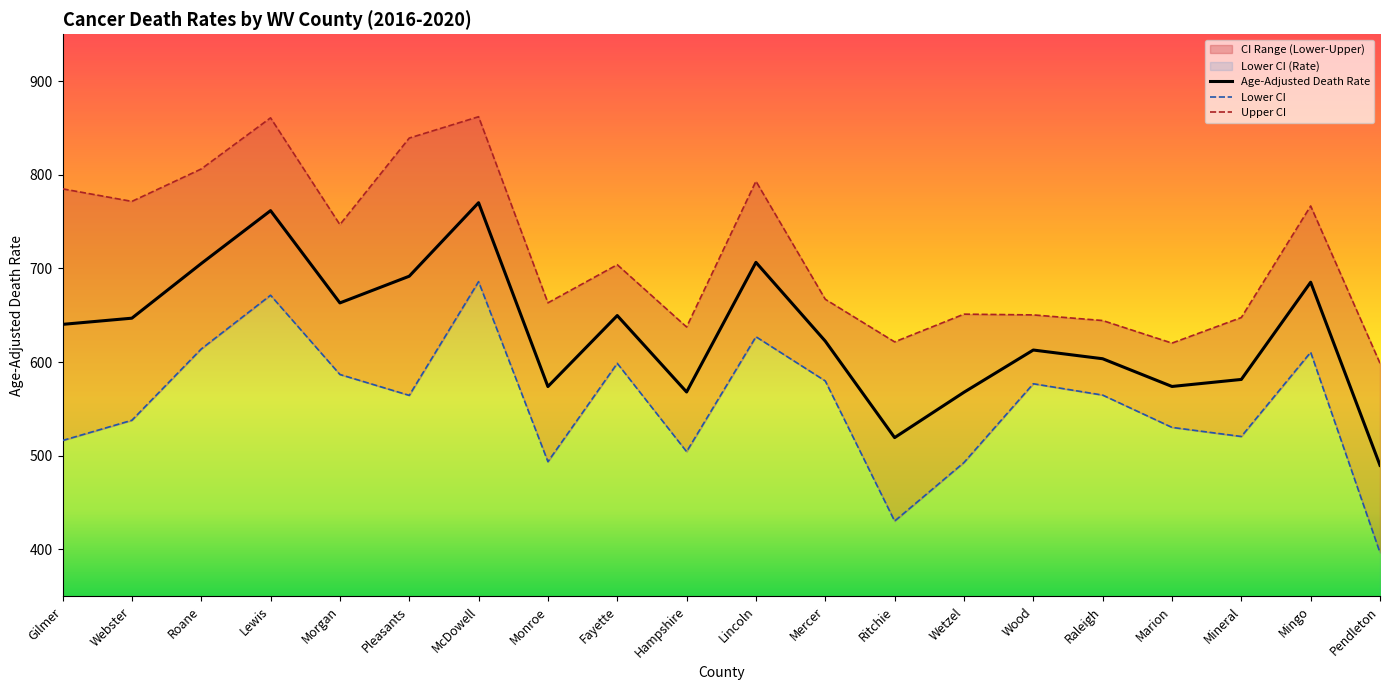

How many lines are shown in the chart?

3